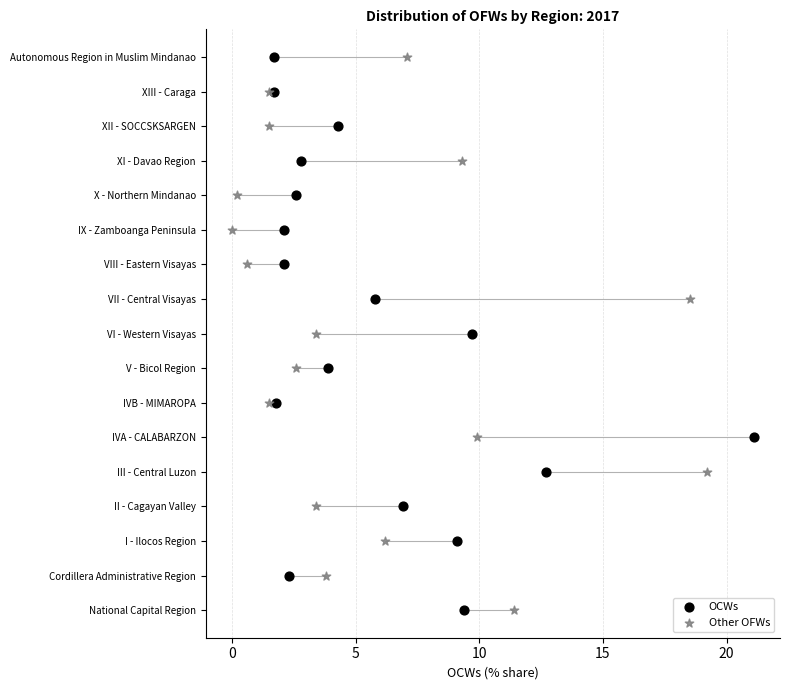

What are all the series names shown in the legend?

OCWs, Other OFWs